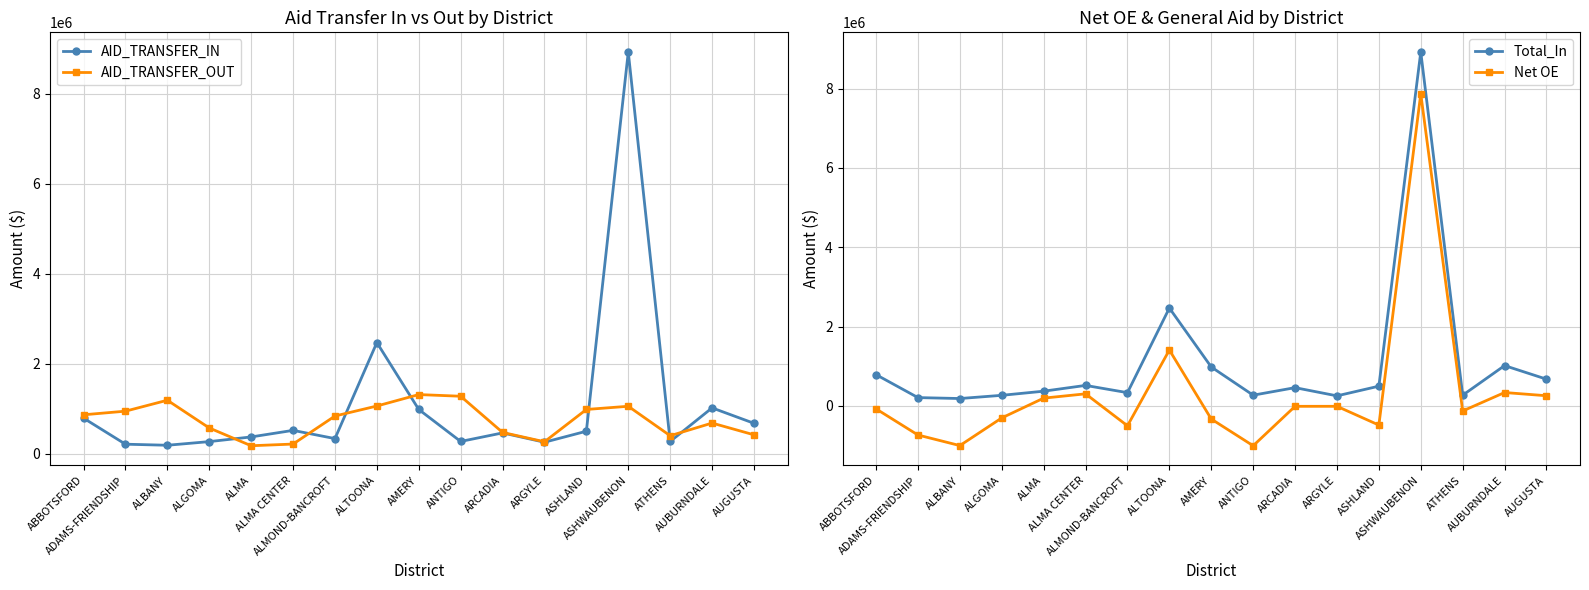

At which category does the chart reach its minimum across all series?

ANTIGO